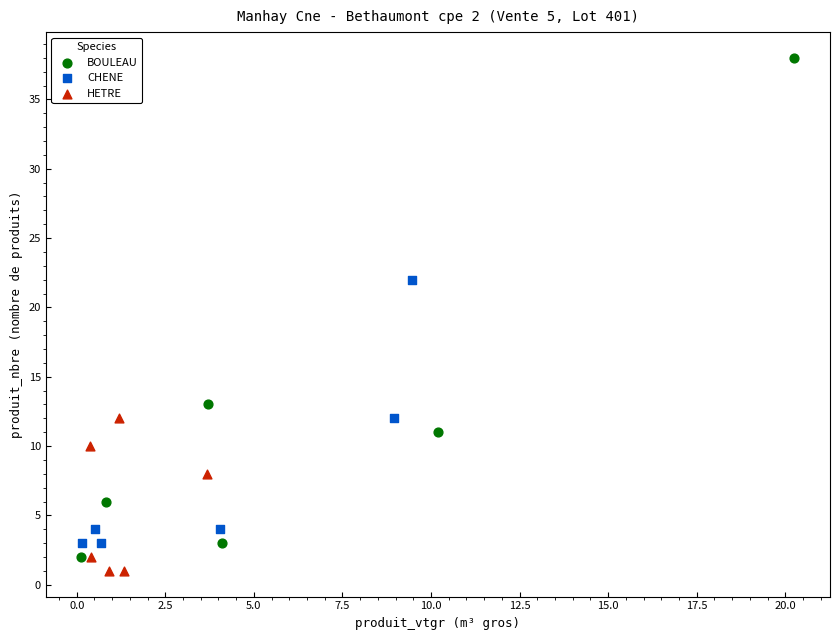

Which series has the largest Y range (max minus min)?

BOULEAU